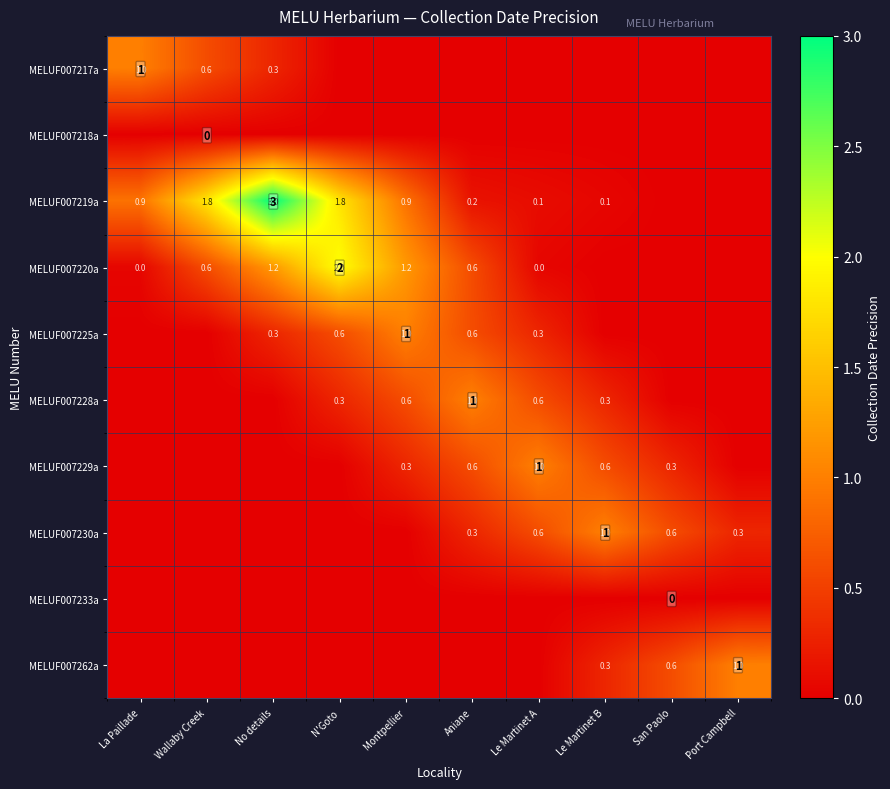

The value of MELUF007219a at No details is 5.2. True or false?

False